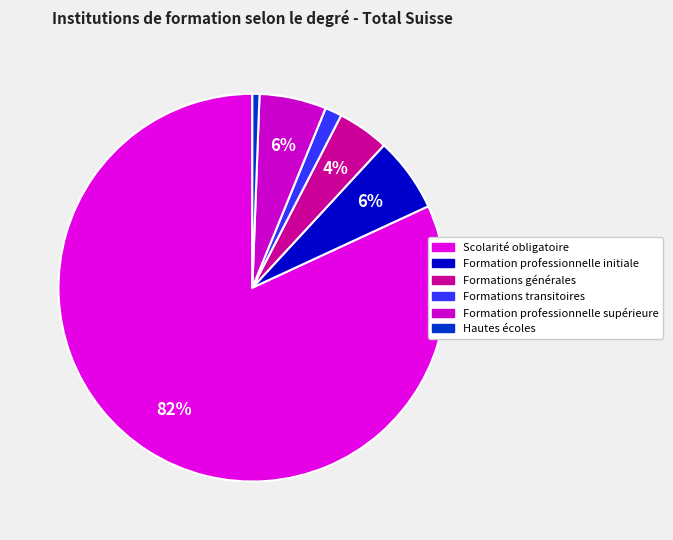

The Formations générales slice represents 4% of the pie. True or false?

True